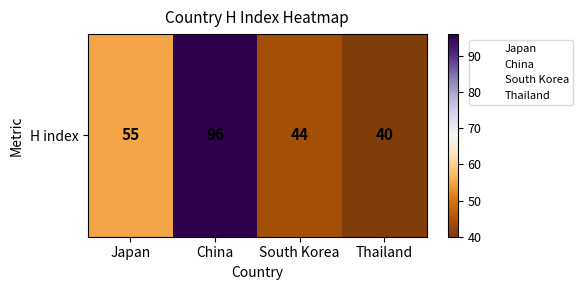

The chart shows a value of 12 at South Korea. True or false?

False